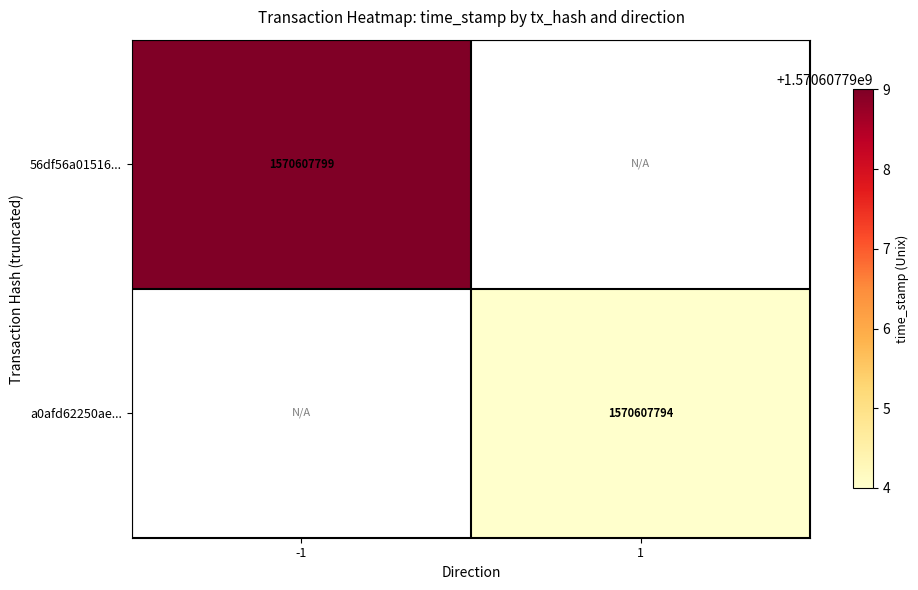

How many distinct data groups are displayed?

2